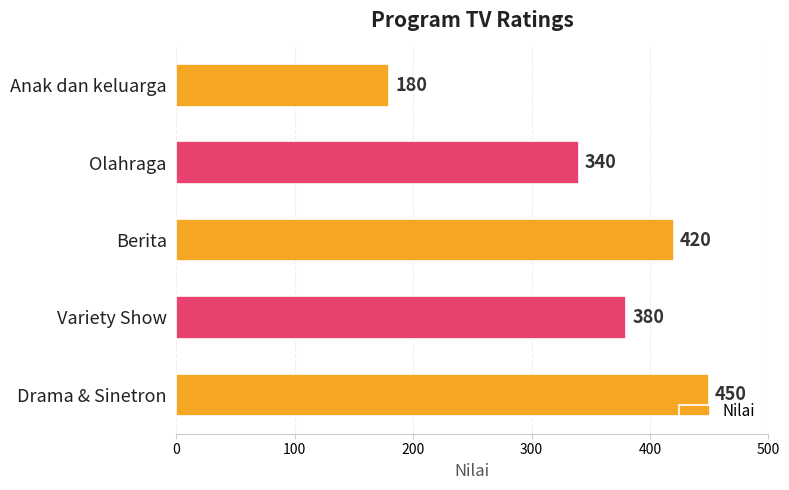

What is the difference between the values at Olahraga and Variety Show?

40